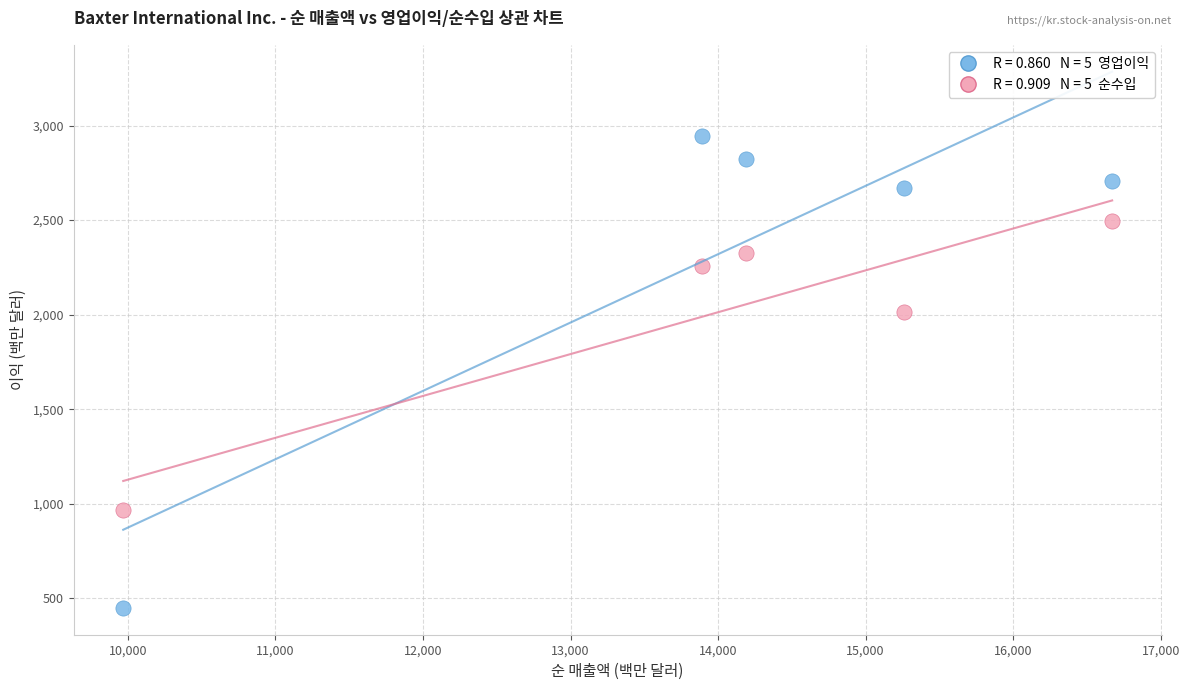

Across all series, what Y value is closest to 1697?

2012